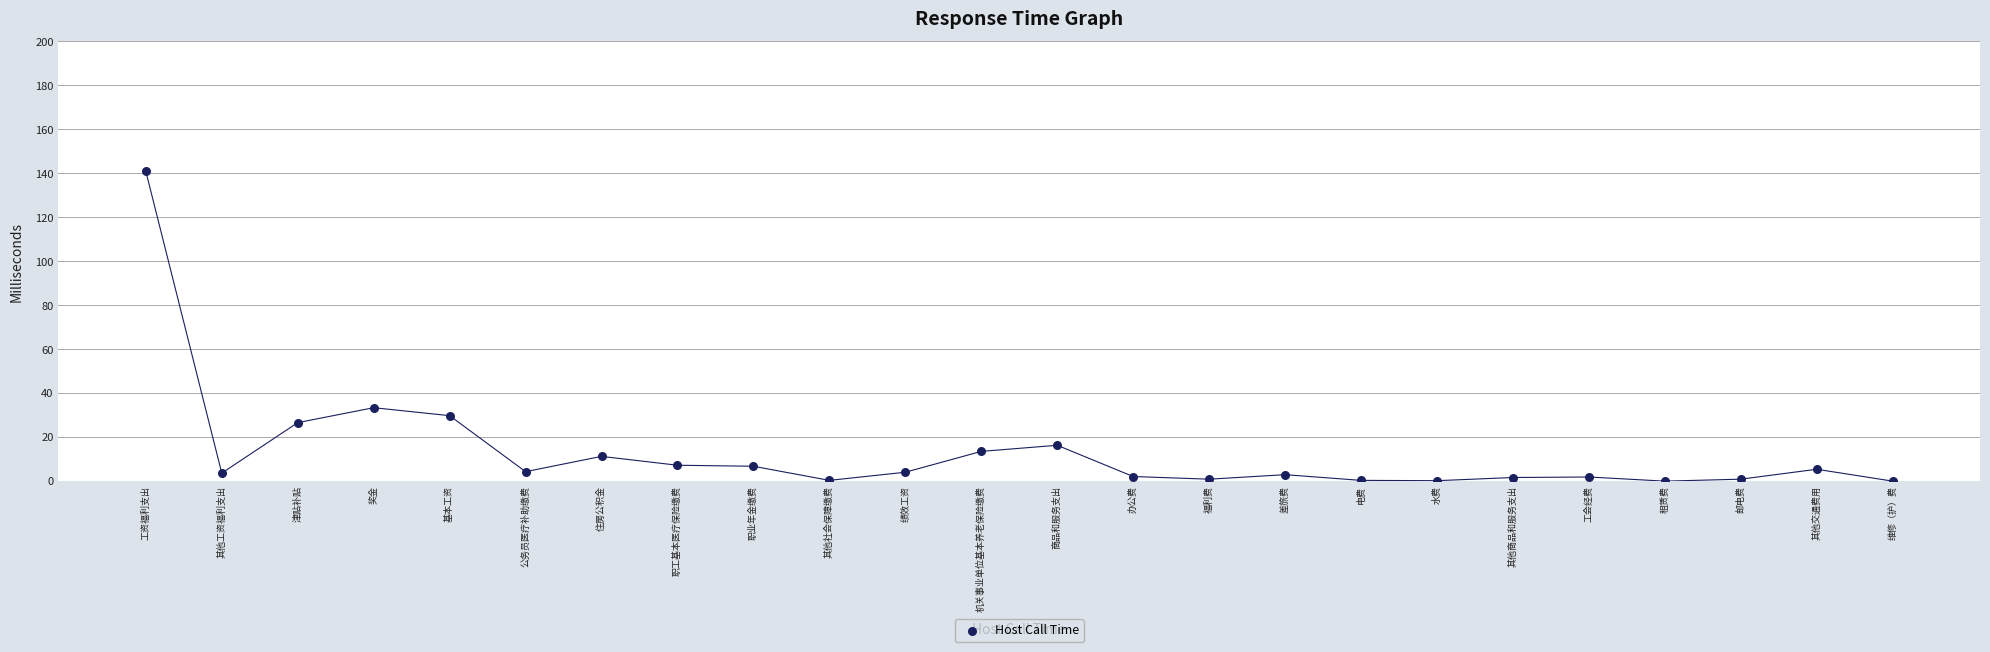

What Y value in the scatter plot is closest to 70?

33.4